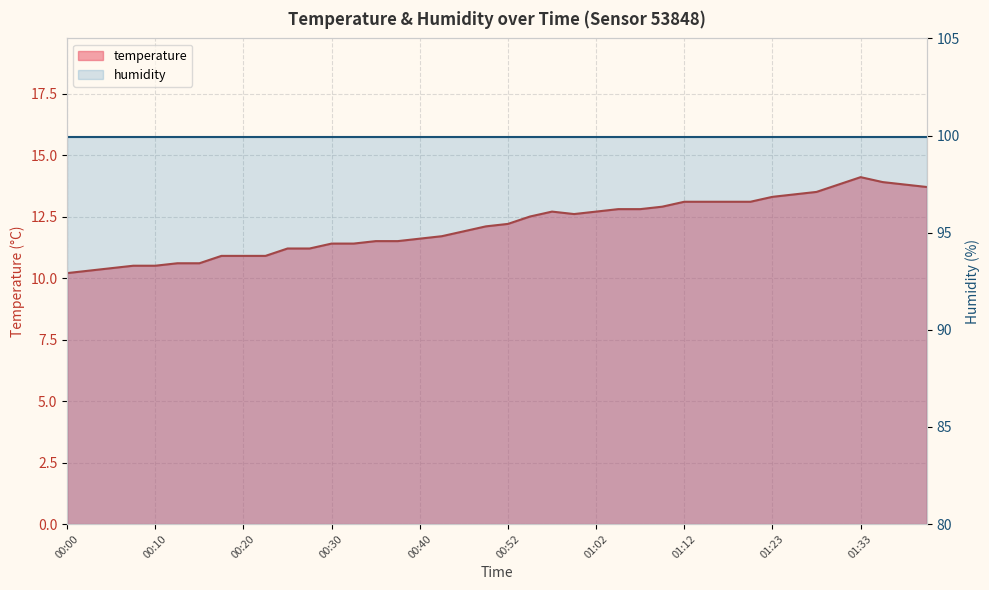

Reading right to left, extract all data points from this chart.

13.7	13.8	13.9	14.1	13.8	13.5	13.4	13.3	13.1	13.1	13.1	13.1	12.9	12.8	12.8	12.7	12.6	12.7	12.5	12.2	12.1	11.9	11.7	11.6	11.5	11.5	11.4	11.4	11.2	11.2	10.9	10.9	10.9	10.6	10.6	10.5	10.5	10.4	10.3	10.2